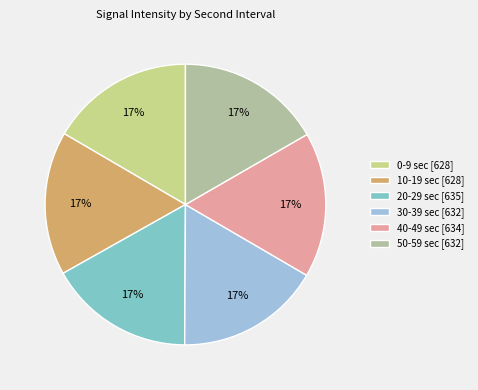

Does 50-59 sec [632] account for over 50% of the chart?

No